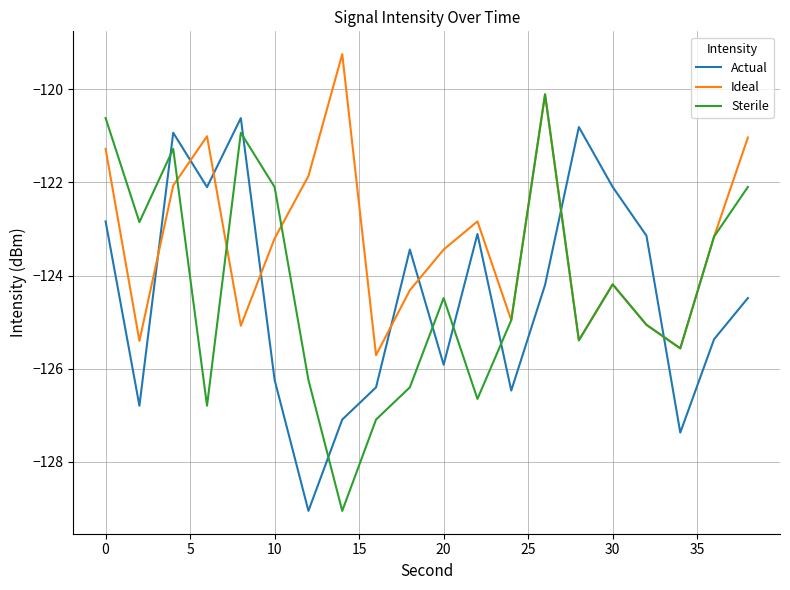

At how many categories does at least one series exceed -120?

1